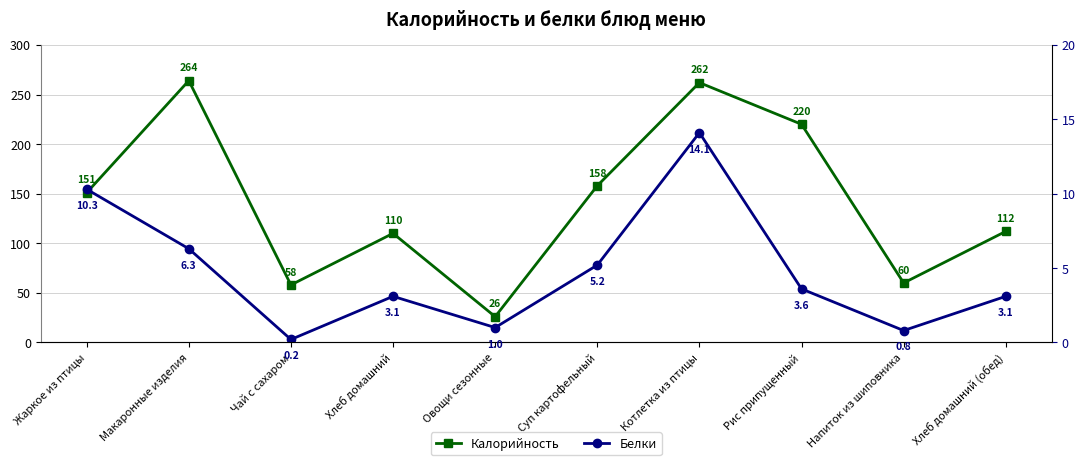

Where is the first local maximum for Калорийность?

Макаронные изделия